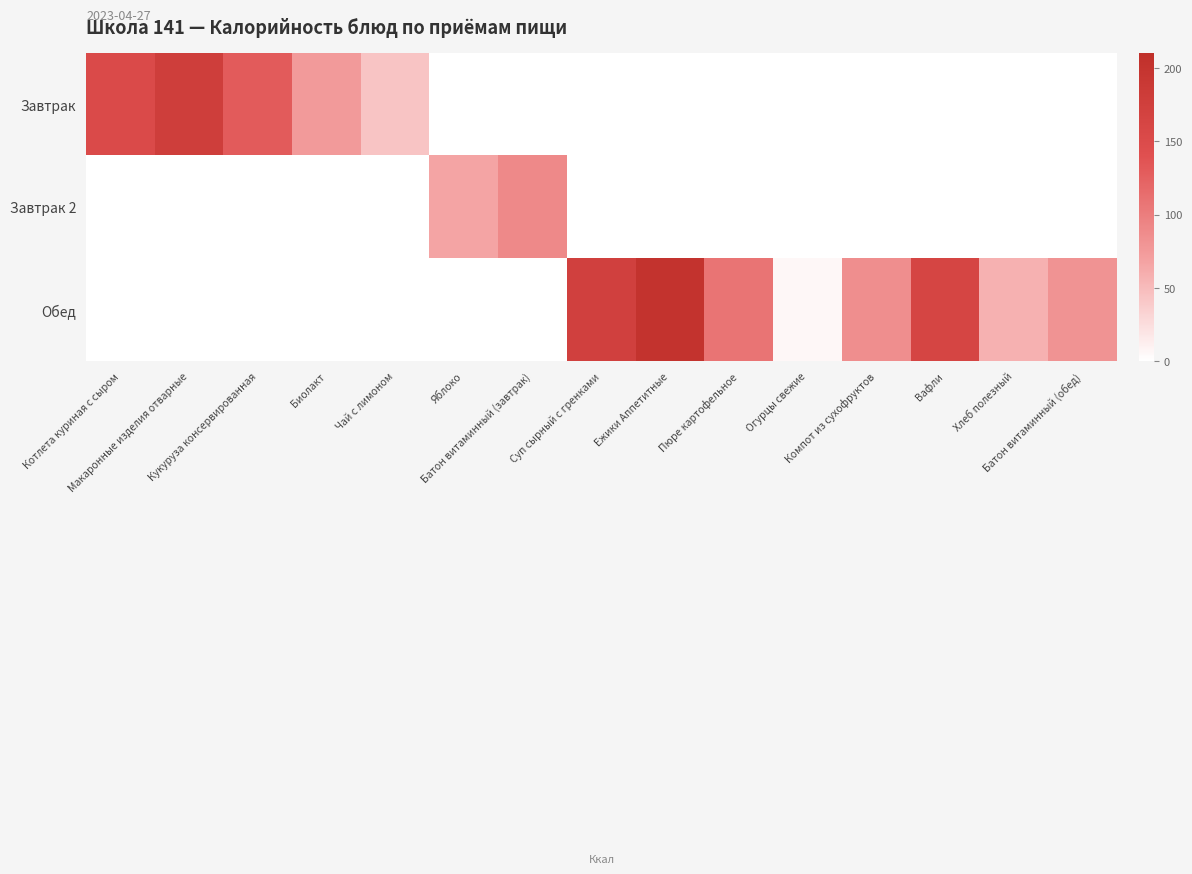

Reading right to left, extract all data points from this chart.

Завтрак: Батон витаминный (обед)=0.0	Хлеб полезный=0.0	Вафли=0.0	Компот из сухофруктов=0.0	Огурцы свежие=0.0	Пюре картофельное=0.0	Ежики Аппетитные=0.0	Суп сырный с гренками=0.0	Батон витаминный (завтрак)=0.0	Яблоко=0.0	Чай с лимоном=43.0	Биолакт=75.0	Кукуруза консервированная=130.0	Макаронные изделия отварные=178.0	Котлета куриная с сыром=152.0
Завтрак 2: Батон витаминный (обед)=0.0	Хлеб полезный=0.0	Вафли=0.0	Компот из сухофруктов=0.0	Огурцы свежие=0.0	Пюре картофельное=0.0	Ежики Аппетитные=0.0	Суп сырный с гренками=0.0	Батон витаминный (завтрак)=89.6	Яблоко=67.0	Чай с лимоном=0.0	Биолакт=0.0	Кукуруза консервированная=0.0	Макаронные изделия отварные=0.0	Котлета куриная с сыром=0.0
Обед: Батон витаминный (обед)=81.2	Хлеб полезный=56.7	Вафли=163.0	Компот из сухофруктов=86.0	Огурцы свежие=6.0	Пюре картофельное=108.0	Ежики Аппетитные=202.0	Суп сырный с гренками=173.0	Батон витаминный (завтрак)=0.0	Яблоко=0.0	Чай с лимоном=0.0	Биолакт=0.0	Кукуруза консервированная=0.0	Макаронные изделия отварные=0.0	Котлета куриная с сыром=0.0